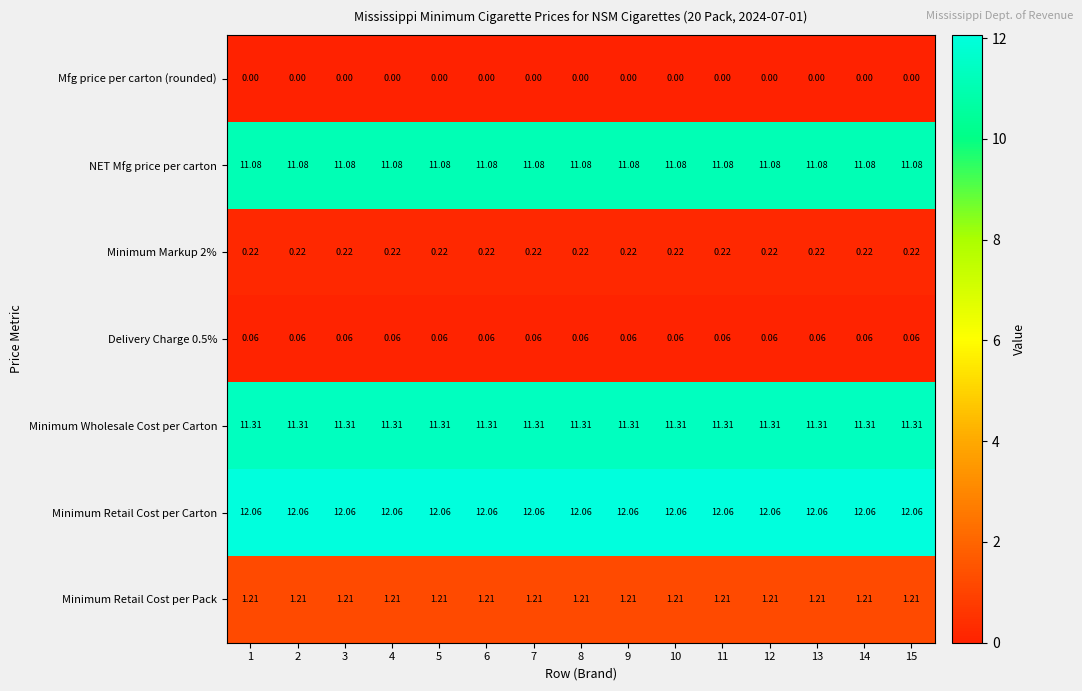

Is the value of Minimum Markup 2% at 4 greater than the value of NET Mfg price per carton at 10?

No